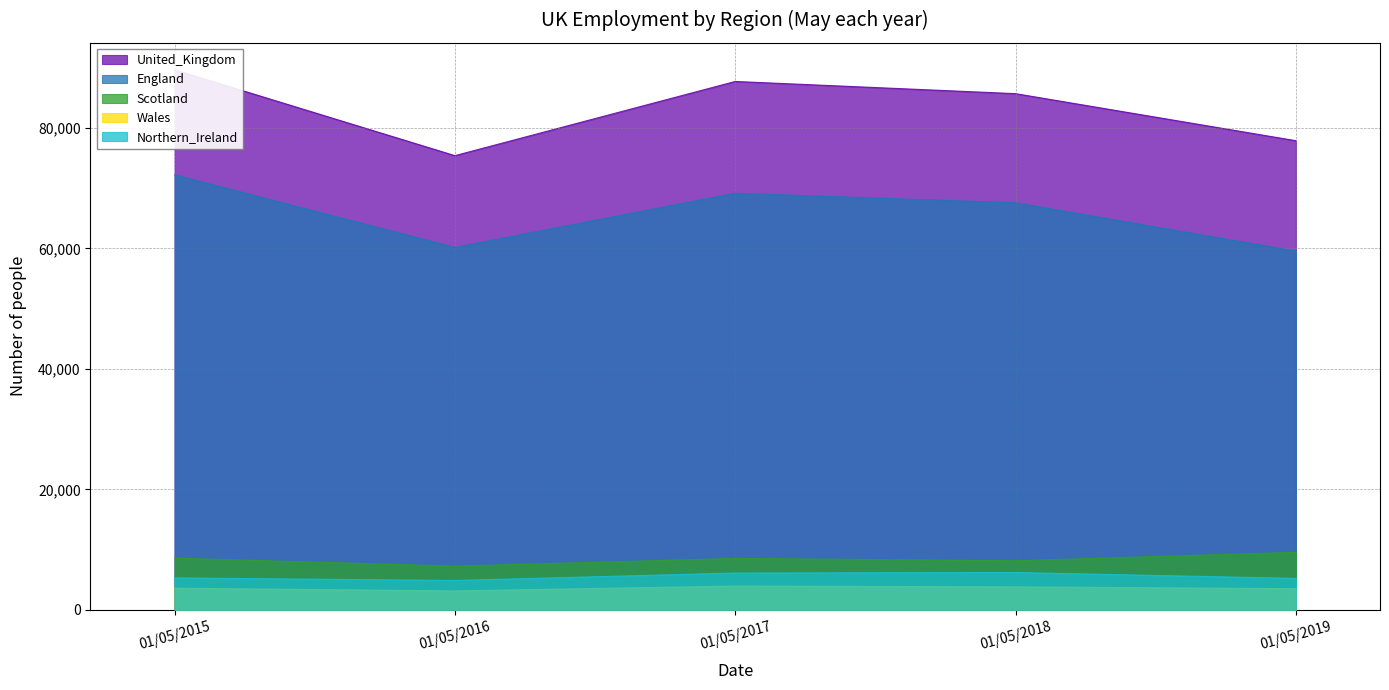

Count the number of data series in this chart.

5